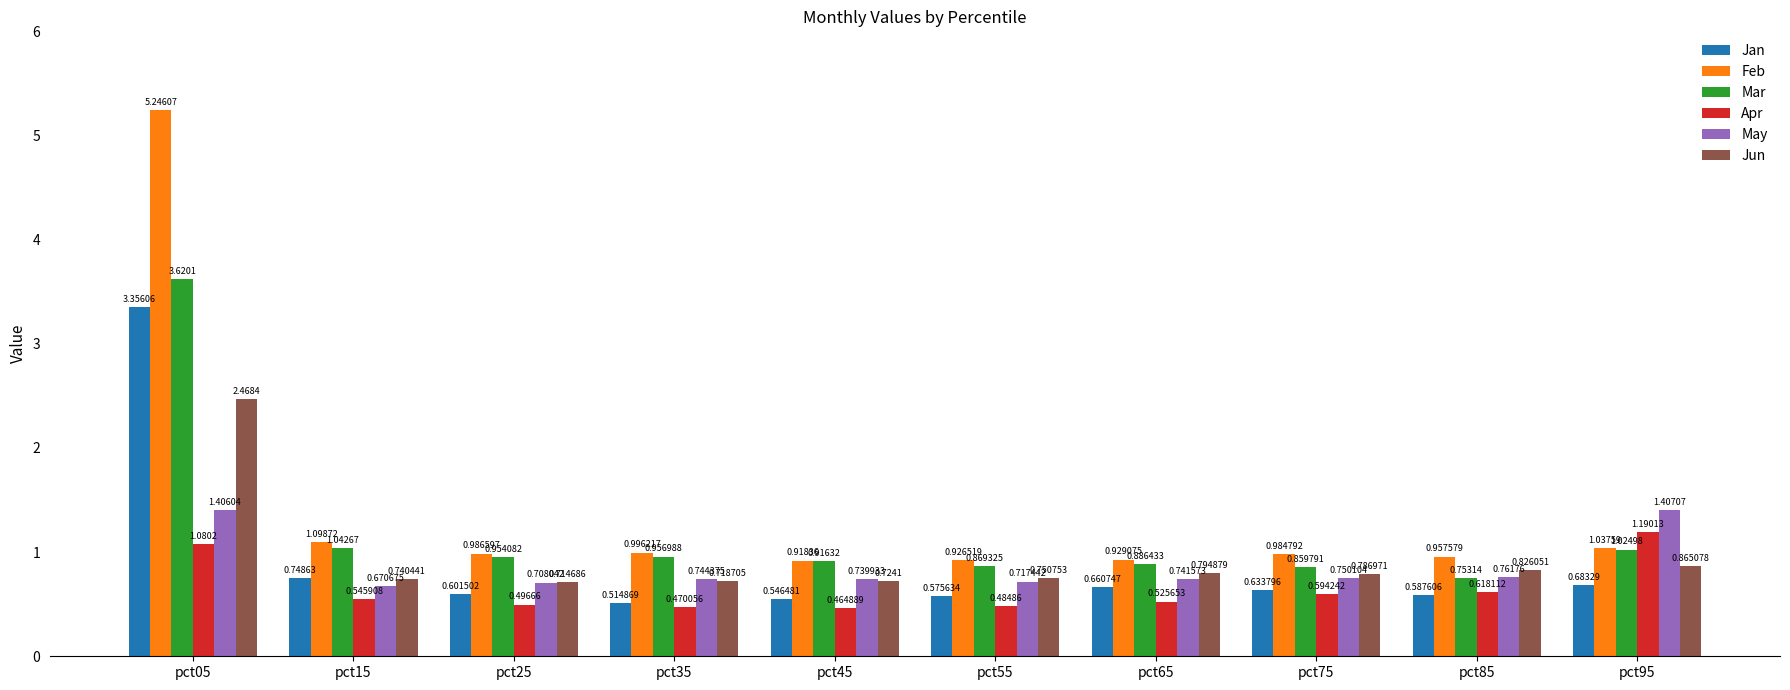

Is it true that Jun equals 0.3 at pct25?

False